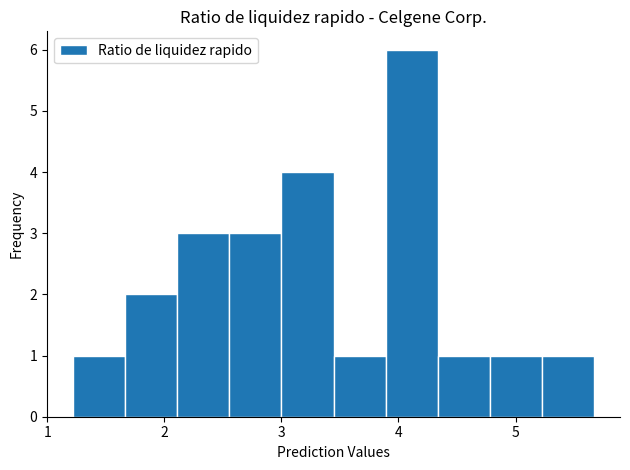

Reading left to right, list every bar in this chart as the range it spans on the x-axis followed by its height. Neither the bar edges nor the heights are printed on the chart, so give them approximately, as read against the axes.

1.2 to 1.7: 1
1.7 to 2.1: 2
2.1 to 2.6: 3
2.6 to 3.0: 3
3.0 to 3.4: 4
3.4 to 3.9: 1
3.9 to 4.3: 6
4.3 to 4.8: 1
4.8 to 5.2: 1
5.2 to 5.7: 1